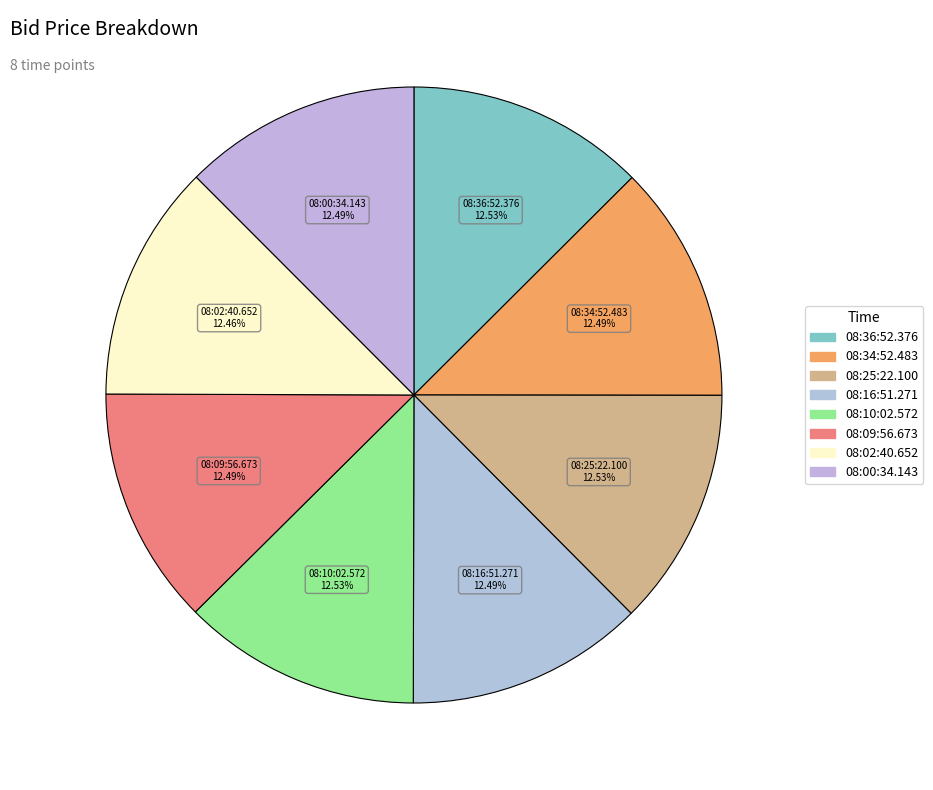

How many slices are in this pie chart?

8